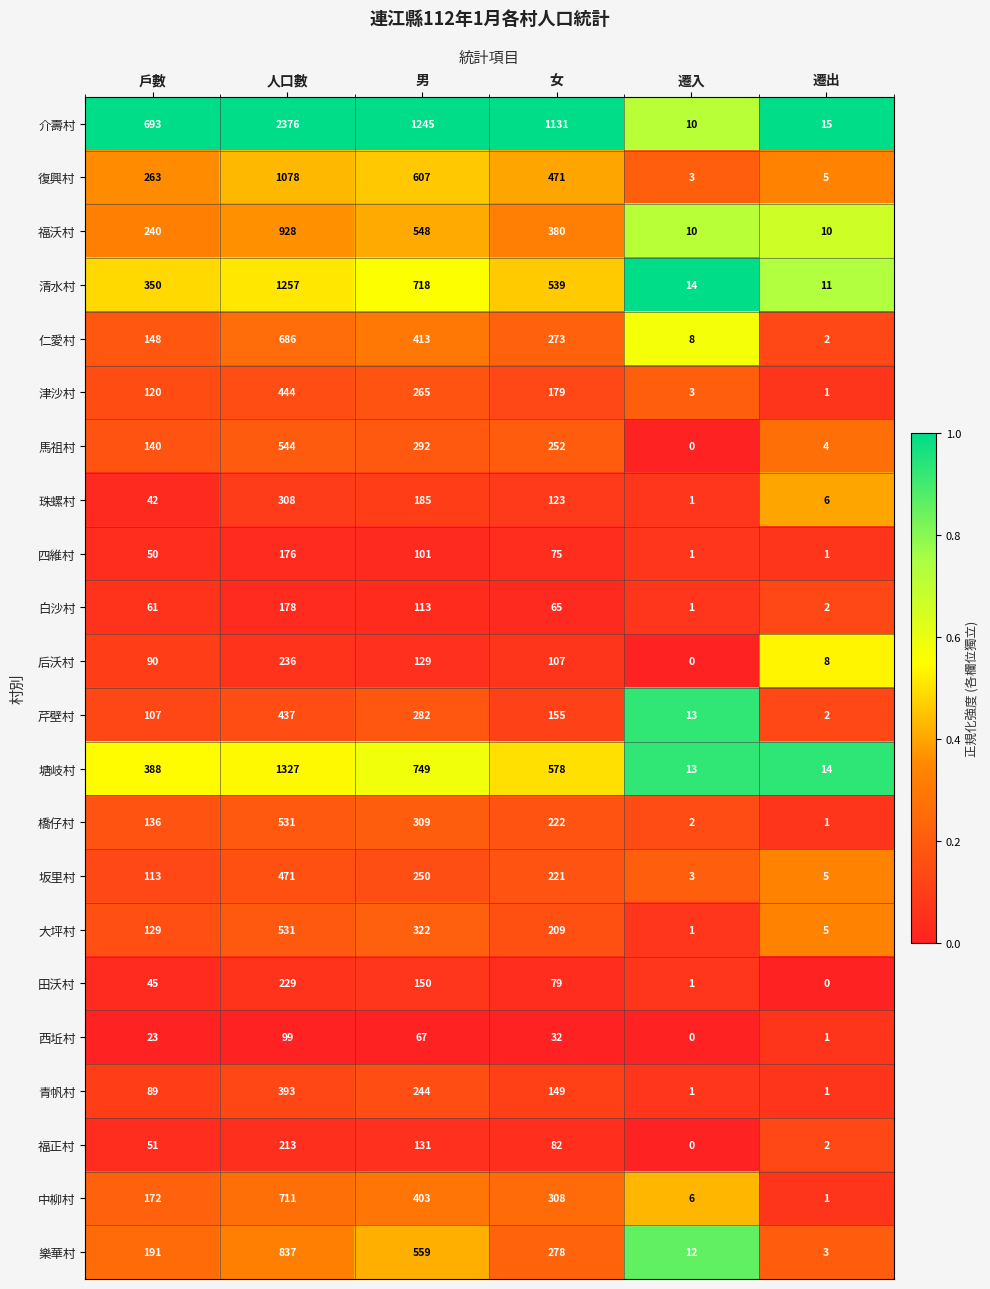

What is the maximum value shown in the chart?

2376